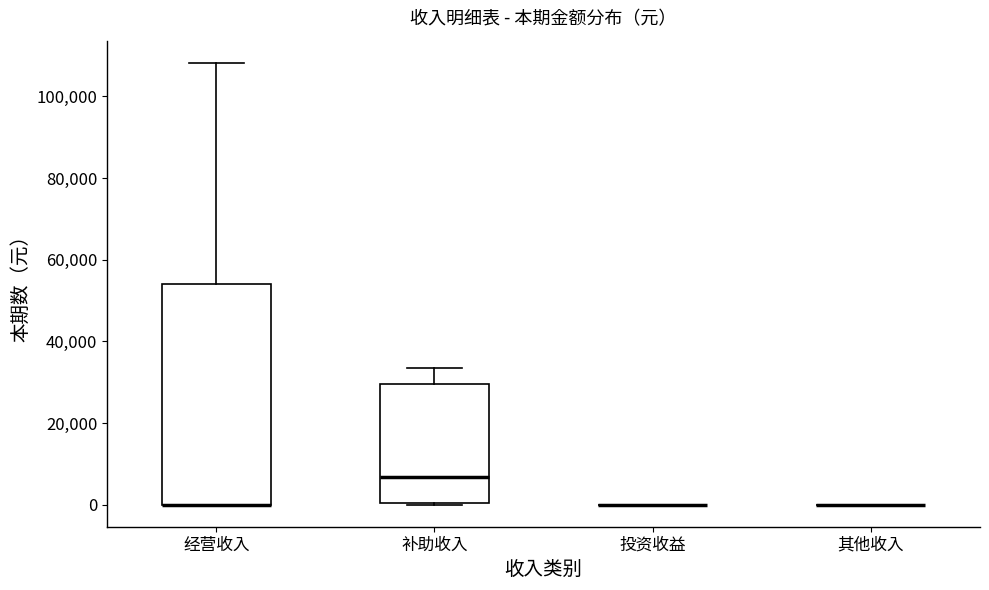

Reading left to right, transcribe this box plot: for each box, give where its median line is, the range the box spans, and where its two whiskers end, as read against the y-axis. The values are not printed on the chart, so give them approximately, as read against the axis.

经营收入: median 0 (drawn on the box's lower edge), box 0 to 54000, whiskers 0 to 108000
补助收入: median 6000, box 0 to 30000, whiskers 0 to 34000
投资收益: box collapsed to a line at 0, whiskers 0 to 0
其他收入: box collapsed to a line at 0, whiskers 0 to 0